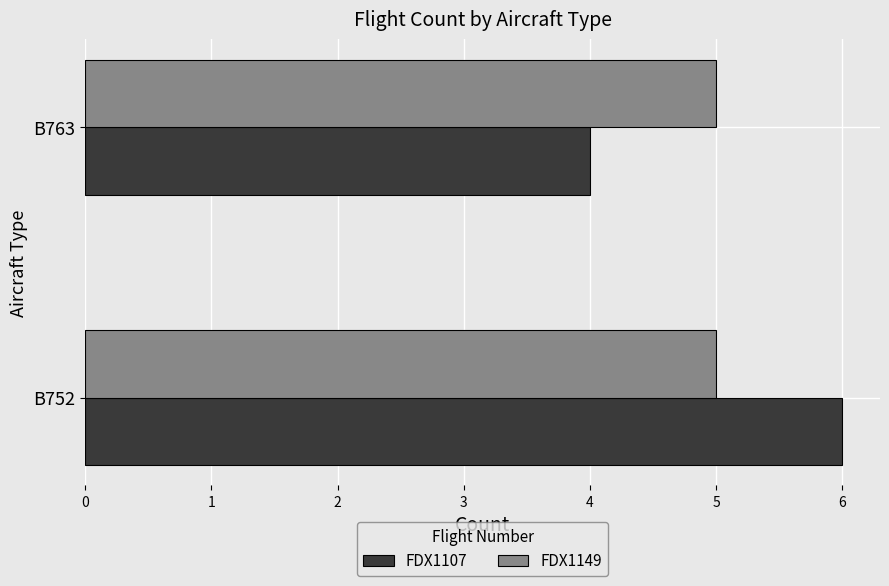

True or false: FDX1107 has a value of 4 at B763.

True